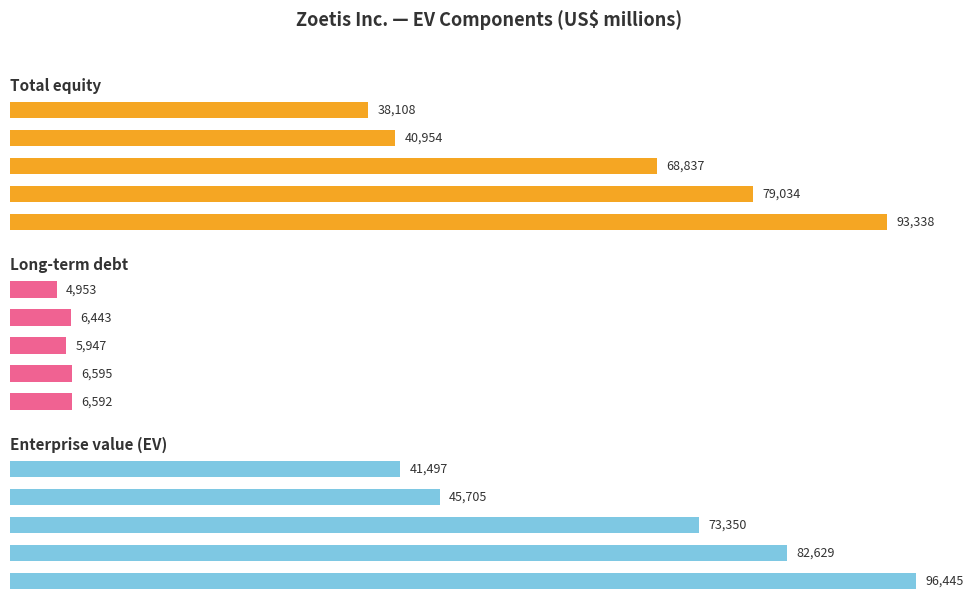

Which series changed the most between 1 and 4?

Enterprise value (EV)